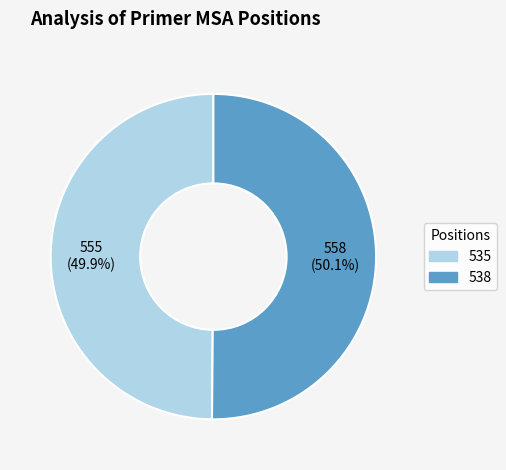

How much of the chart is everything except 535?

50.1%